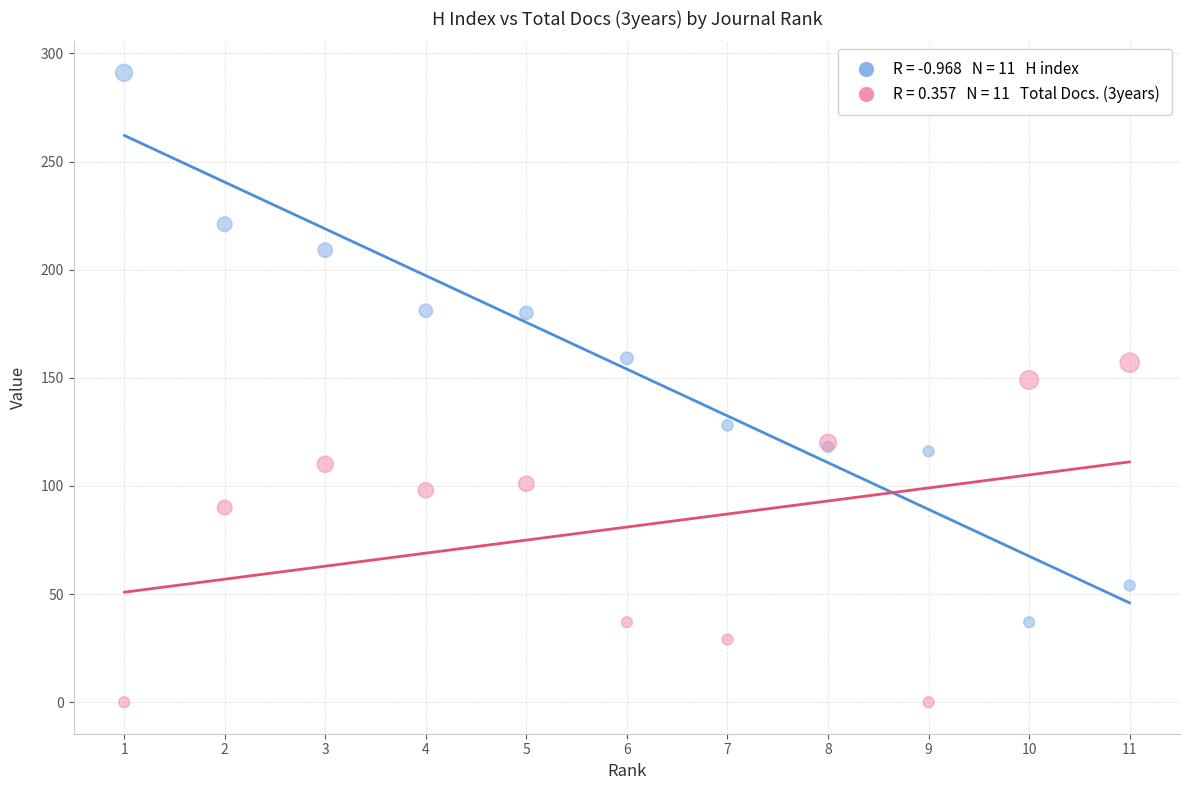

Across all series, what Y value is closest to 145?

149